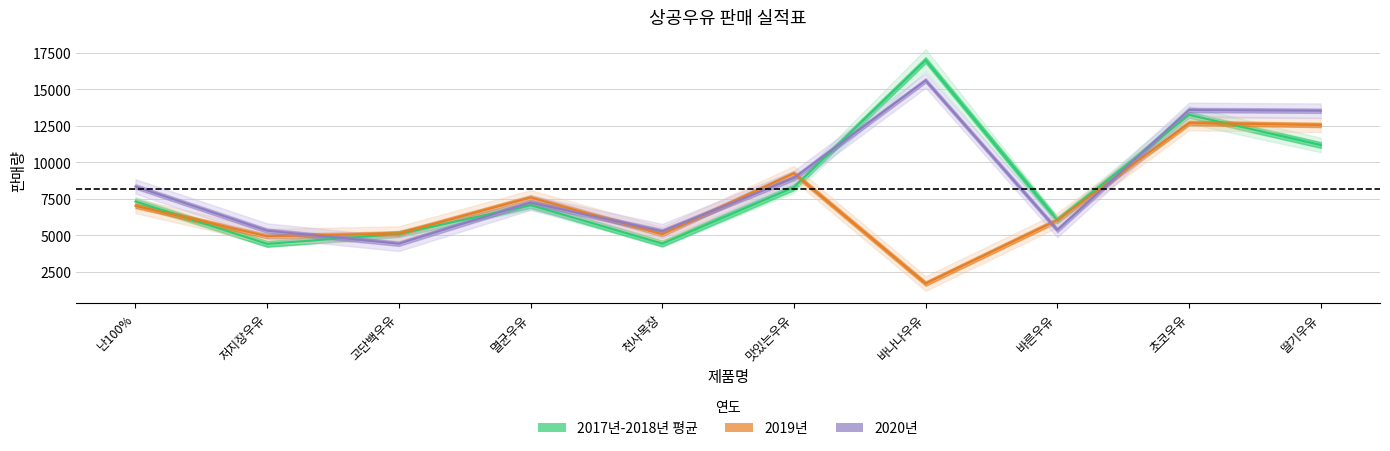

Rank the categories by 2019년 value from highest to lowest.

초코우유, 딸기우유, 맛있는우유, 멸균우유, 난100%, 바른우유, 고단백우유, 천사목장, 저지장우유, 바나나우유